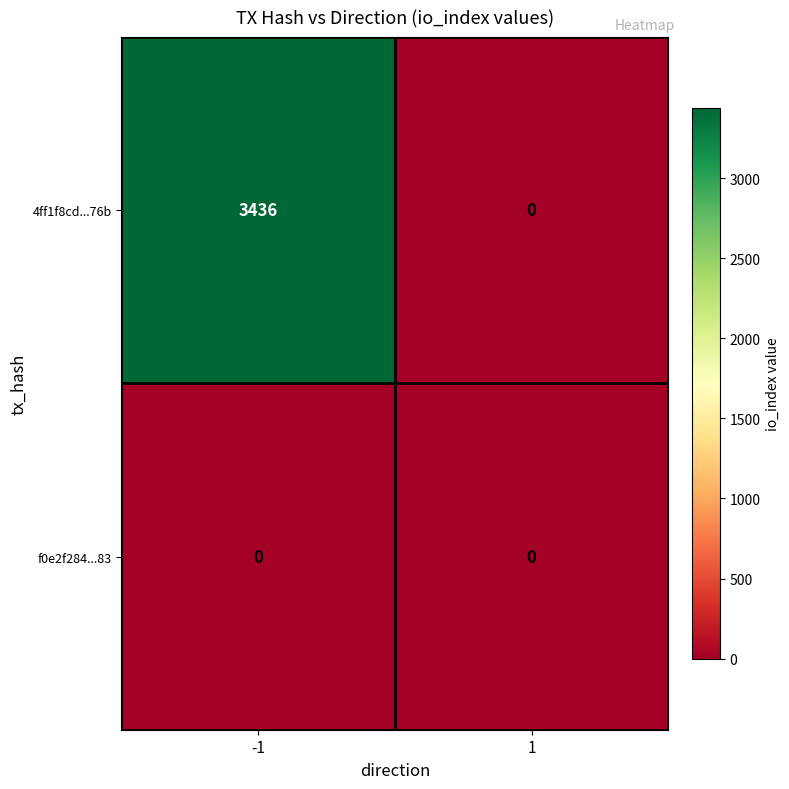

Reading left to right, what are all the values shown in this chart?

4ff1f8cd...76b: -1=3436	1=0
f0e2f284...83: -1=0	1=0